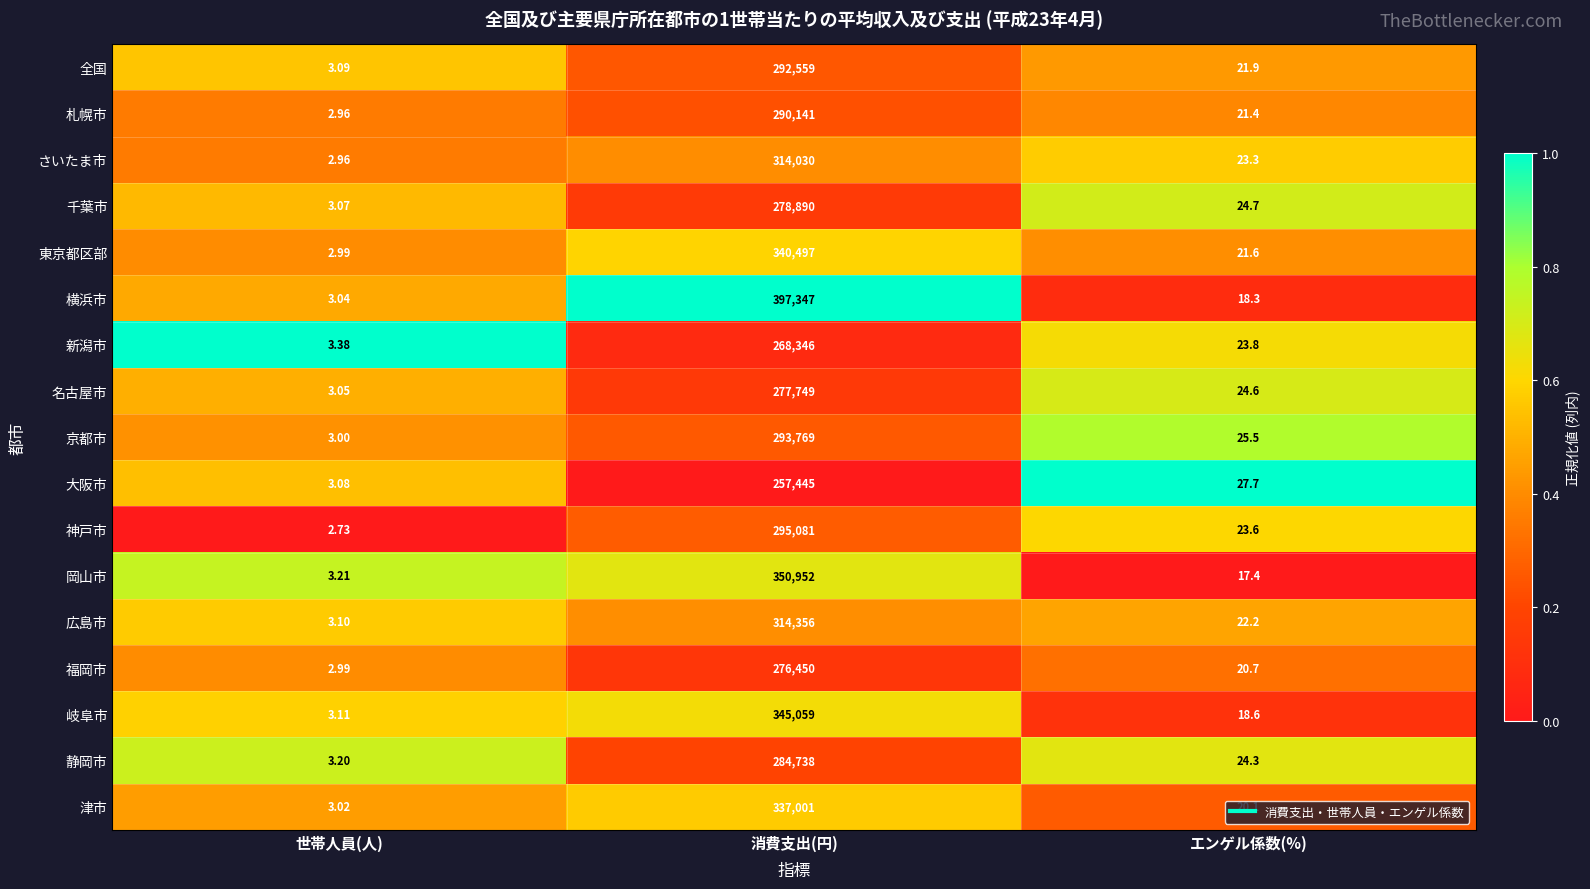

Which series has the widest spread of values?

横浜市